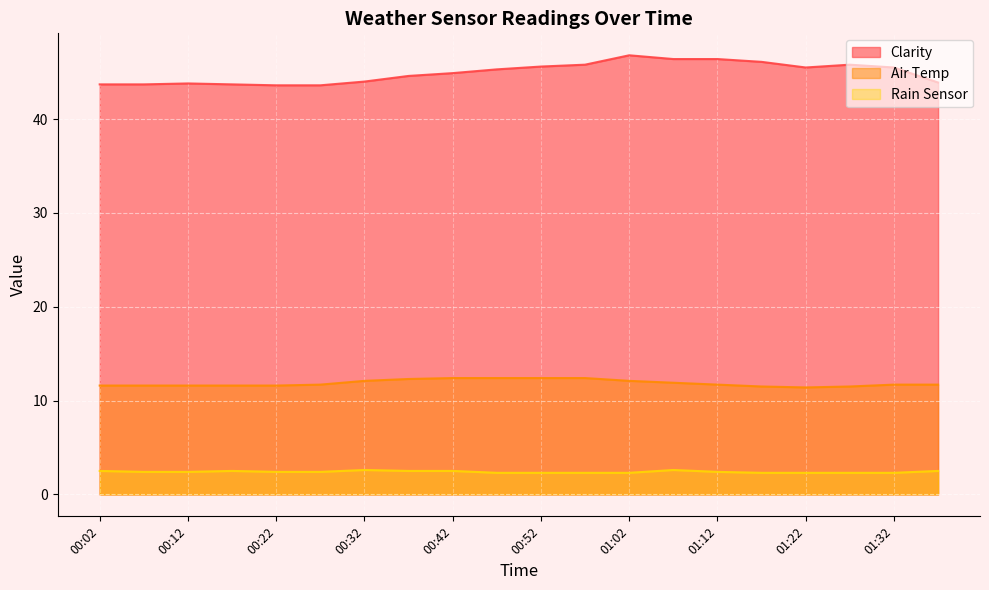

What is the difference between the Air Temp values at 01:02 and 01:32?

0.4